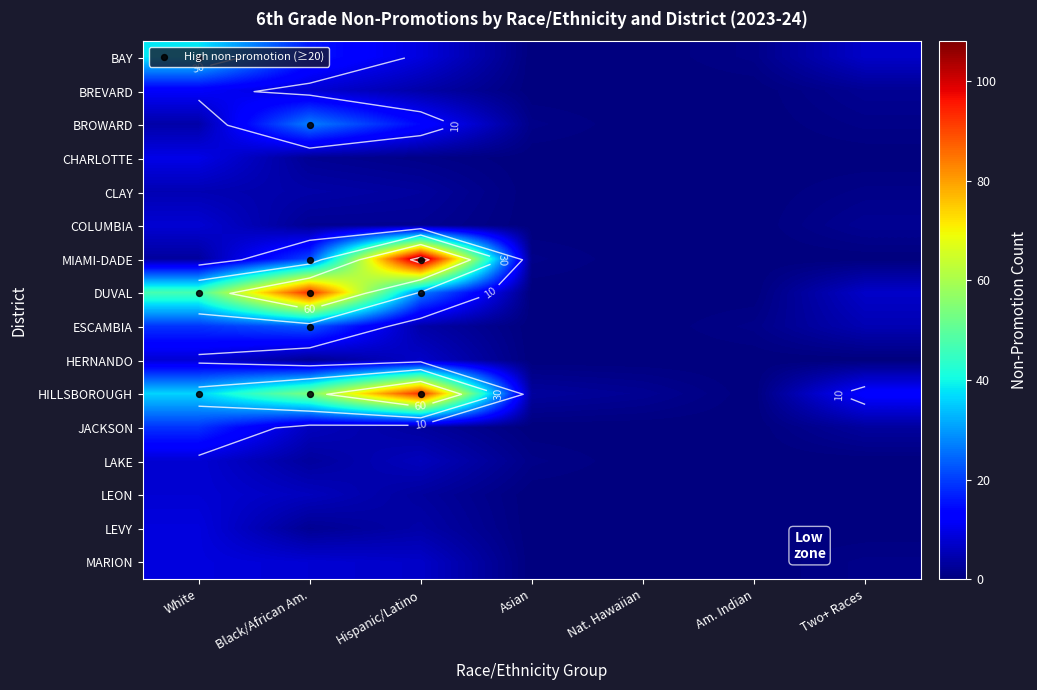

Reading right to left, list all the values displayed in this chart.

BAY: Two+ Races=7	Am. Indian=1	Nat. Hawaiian=0	Asian=0	Hispanic/Latino=9	Black/African Am.=16	White=38
BREVARD: Two+ Races=2	Am. Indian=0	Nat. Hawaiian=0	Asian=0	Hispanic/Latino=4	Black/African Am.=8	White=12
BROWARD: Two+ Races=1	Am. Indian=0	Nat. Hawaiian=0	Asian=1	Hispanic/Latino=14	Black/African Am.=27	White=4
CHARLOTTE: Two+ Races=0	Am. Indian=0	Nat. Hawaiian=0	Asian=0	Hispanic/Latino=1	Black/African Am.=2	White=10
CLAY: Two+ Races=1	Am. Indian=0	Nat. Hawaiian=0	Asian=0	Hispanic/Latino=3	Black/African Am.=4	White=5
COLUMBIA: Two+ Races=2	Am. Indian=0	Nat. Hawaiian=0	Asian=0	Hispanic/Latino=2	Black/African Am.=2	White=8
MIAMI-DADE: Two+ Races=0	Am. Indian=0	Nat. Hawaiian=0	Asian=1	Hispanic/Latino=108	Black/African Am.=21	White=3
DUVAL: Two+ Races=7	Am. Indian=0	Nat. Hawaiian=0	Asian=0	Hispanic/Latino=27	Black/African Am.=93	White=47
ESCAMBIA: Two+ Races=5	Am. Indian=1	Nat. Hawaiian=0	Asian=0	Hispanic/Latino=4	Black/African Am.=23	White=19
HERNANDO: Two+ Races=0	Am. Indian=0	Nat. Hawaiian=0	Asian=0	Hispanic/Latino=7	Black/African Am.=2	White=8
HILLSBOROUGH: Two+ Races=13	Am. Indian=0	Nat. Hawaiian=2	Asian=3	Hispanic/Latino=93	Black/African Am.=54	White=36
JACKSON: Two+ Races=3	Am. Indian=0	Nat. Hawaiian=0	Asian=0	Hispanic/Latino=3	Black/African Am.=6	White=19
LAKE: Two+ Races=0	Am. Indian=0	Nat. Hawaiian=0	Asian=1	Hispanic/Latino=6	Black/African Am.=3	White=8
LEON: Two+ Races=0	Am. Indian=0	Nat. Hawaiian=0	Asian=0	Hispanic/Latino=3	Black/African Am.=6	White=8
LEVY: Two+ Races=0	Am. Indian=0	Nat. Hawaiian=0	Asian=0	Hispanic/Latino=4	Black/African Am.=2	White=9
MARION: Two+ Races=1	Am. Indian=0	Nat. Hawaiian=0	Asian=0	Hispanic/Latino=7	Black/African Am.=8	White=9